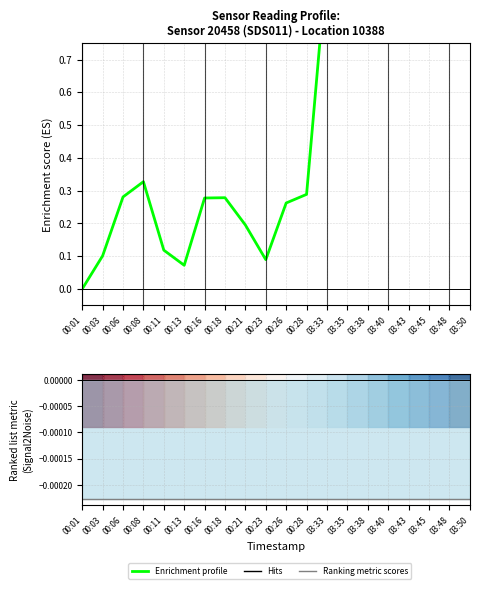

What is the label of the 4th point from the right?

03:43